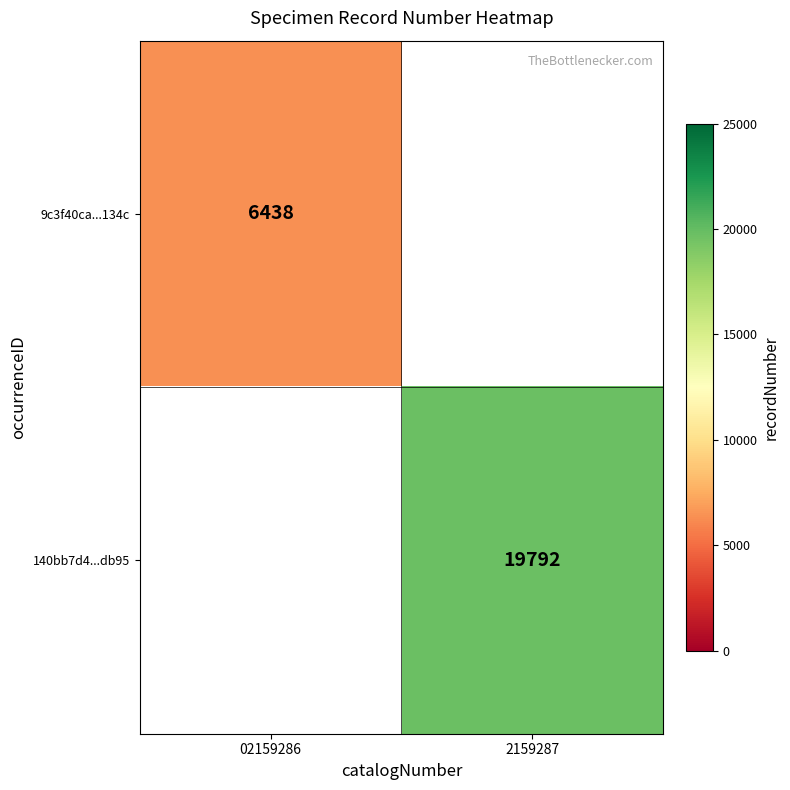

The value of 9c3f40ca...134c at 02159286 is 6438. True or false?

True